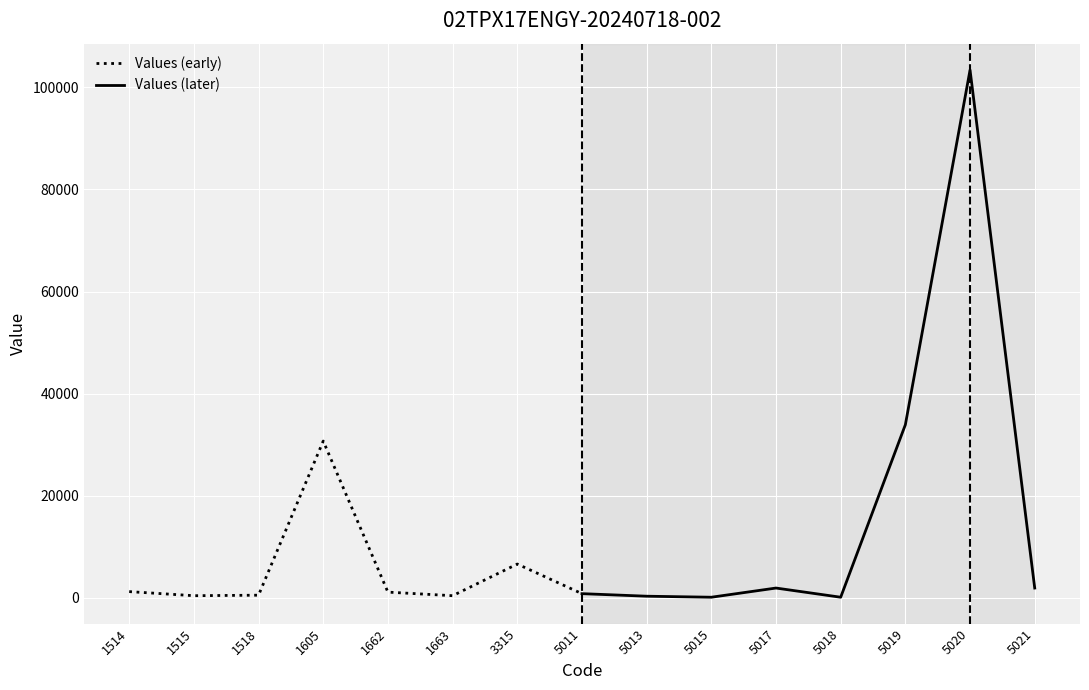

What is the sum of all Values (early) values?

41700